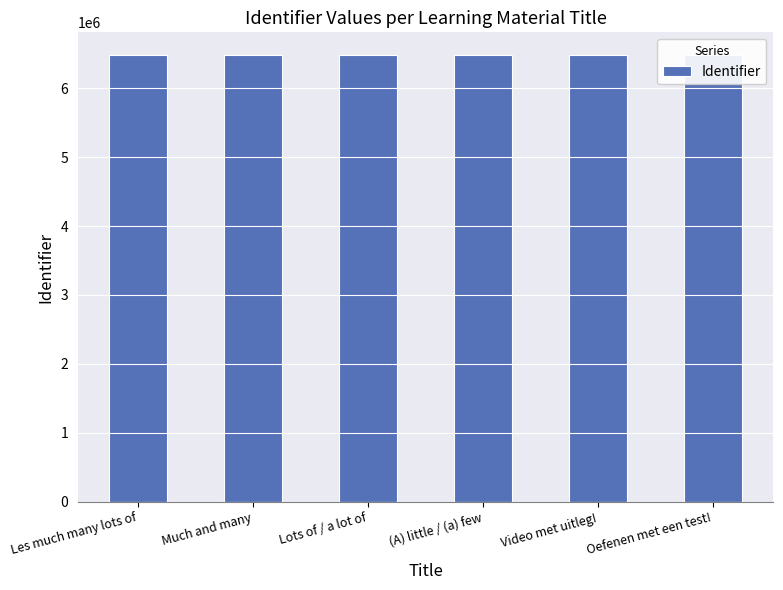

Rank the categories by value from highest to lowest.

Oefenen met een test!, Video met uitleg!, (A) little / (a) few, Lots of / a lot of, Much and many, Les much many lots of